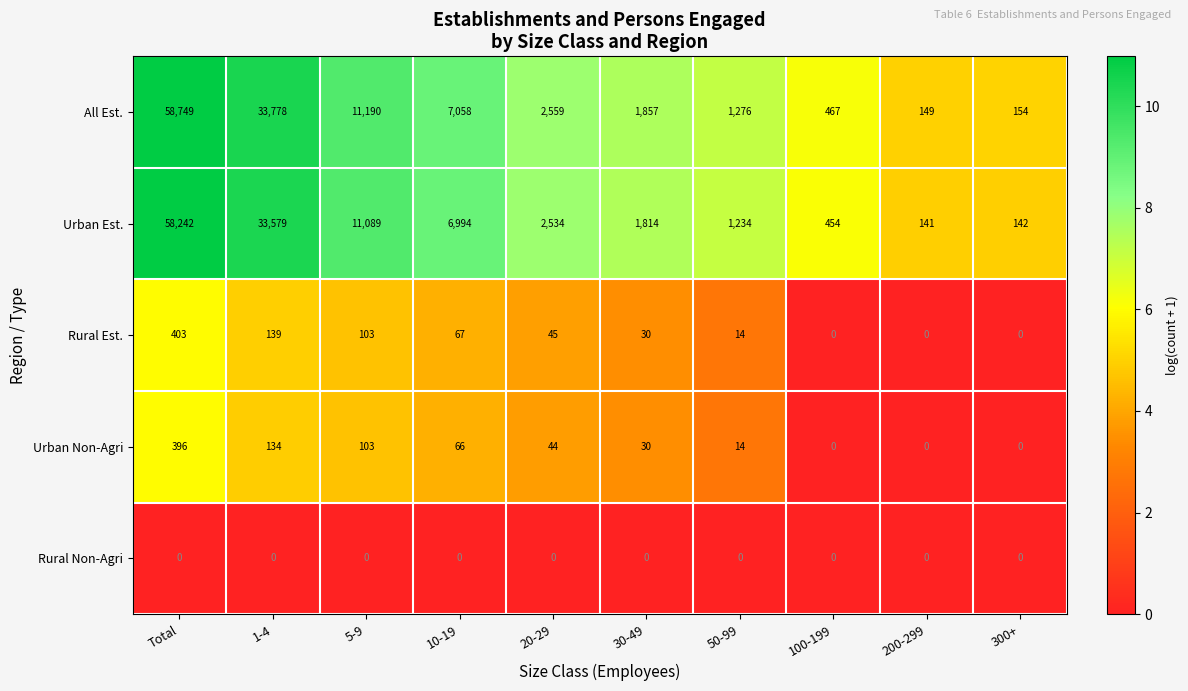

The Urban Non-Agri series shows 182 at 5-9. True or false?

False